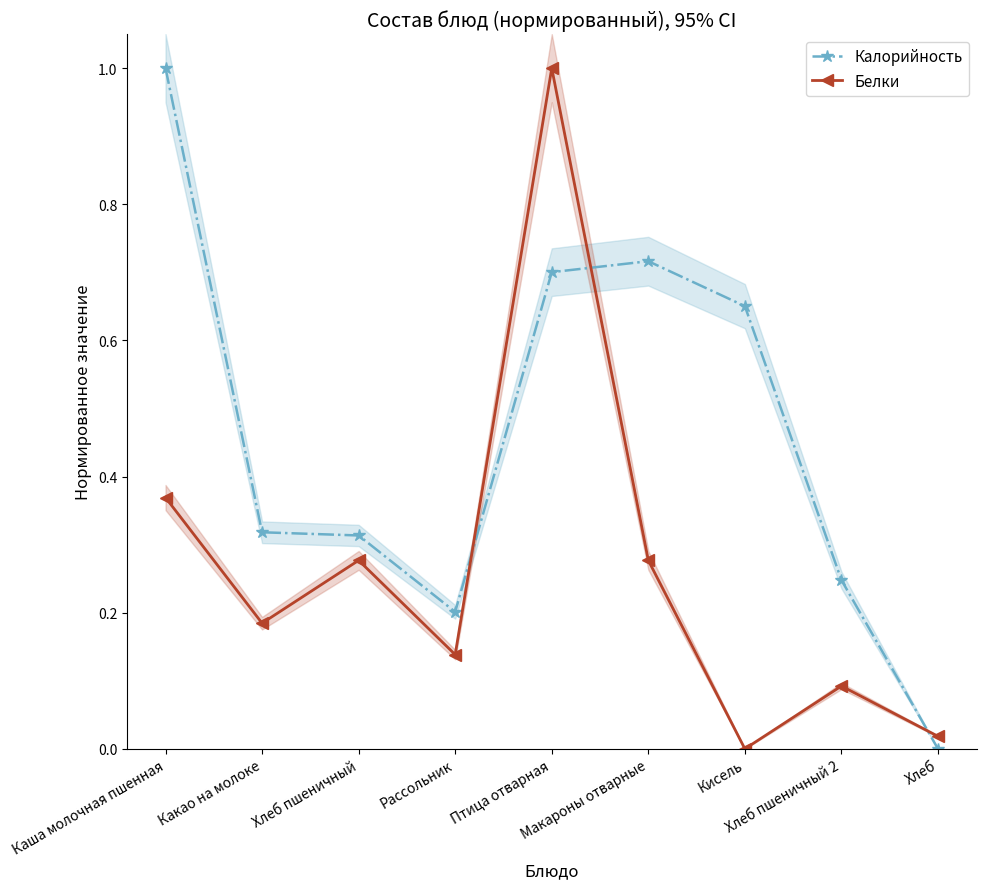

Reading left to right, list all the values displayed in this chart.

Калорийность: 1.0	0.3	0.3	0.2	0.7	0.7	0.7	0.2	0.0
Белки: 0.4	0.2	0.3	0.1	1.0	0.3	0.0	0.1	0.0